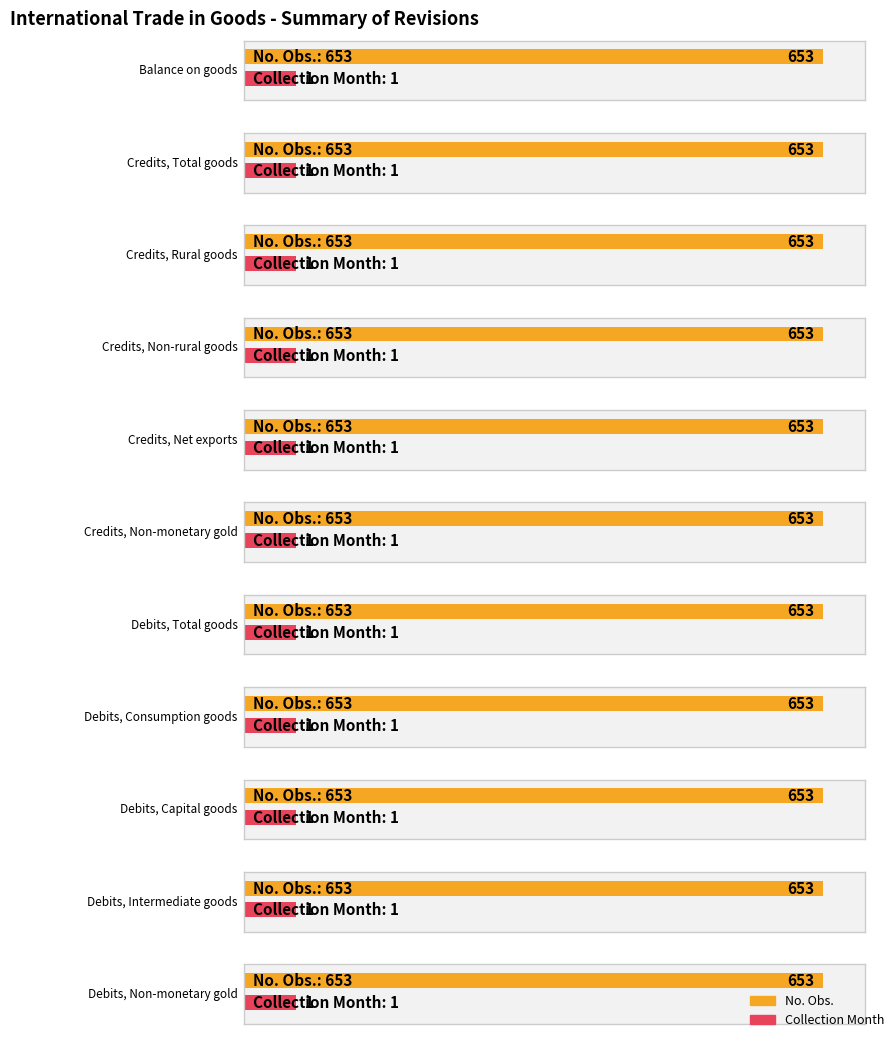

What is the maximum value for Collection Month?

1